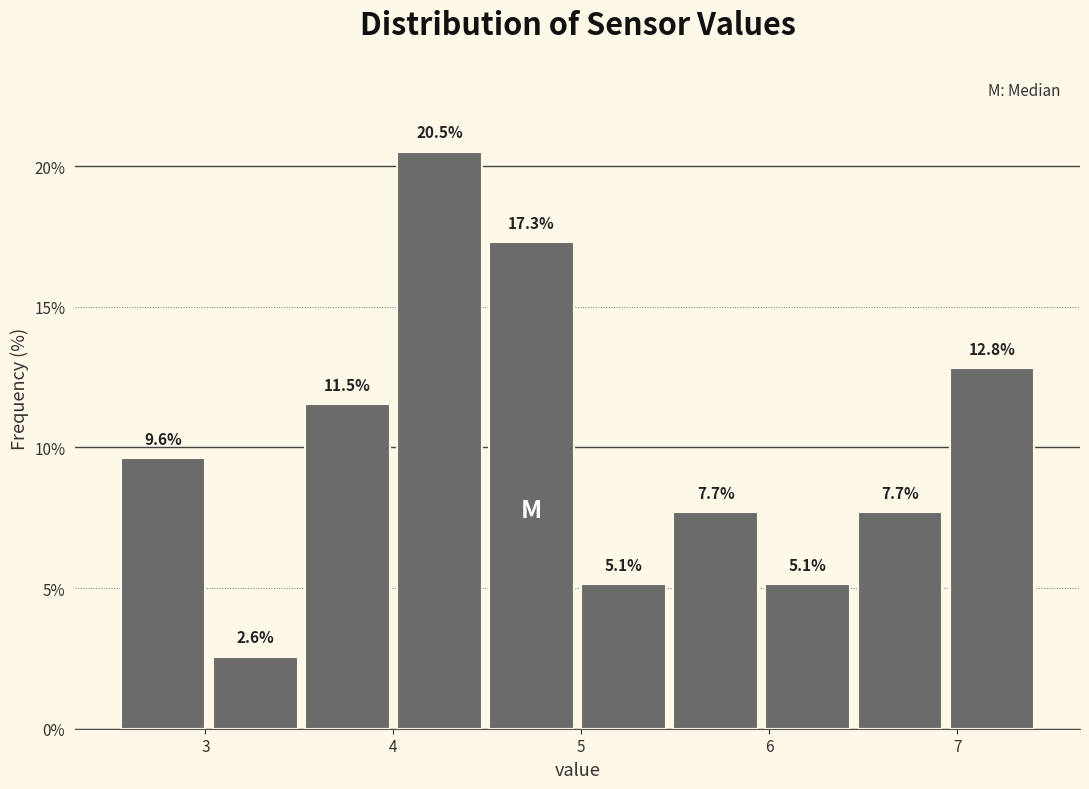

What is the height of the bar covering 3.02 to 3.51 on the x-axis? The bar edges are not printed on the chart, so give them approximately, as read against the axis.

2.6